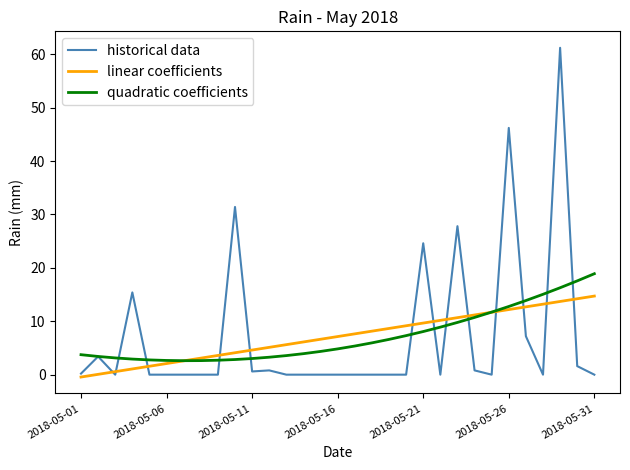

What is the greatest value displayed?

61.2